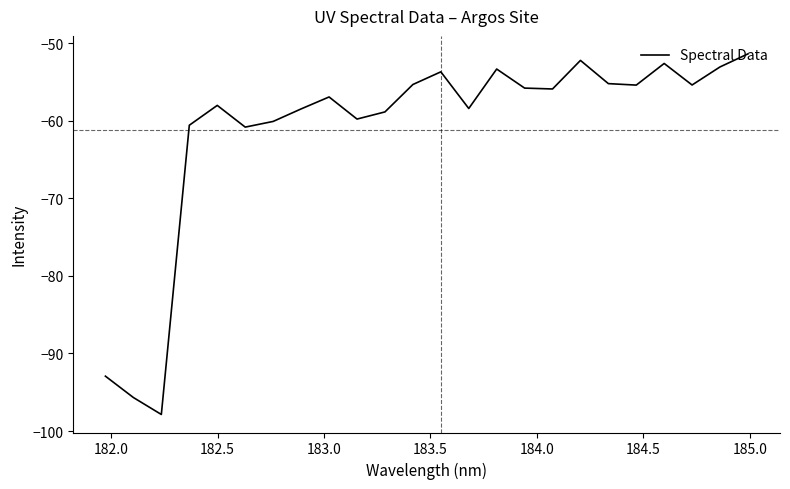

What is the maximum value shown in the chart?

-51.4